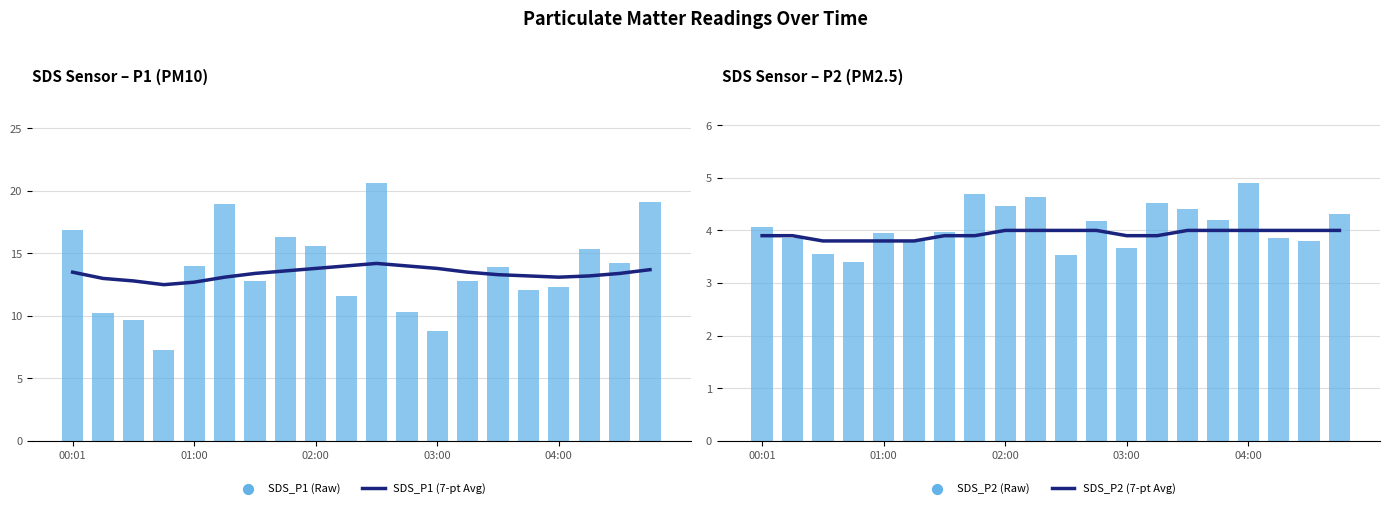

Which series contains the lowest Y value?

SDS_P2 (Raw)